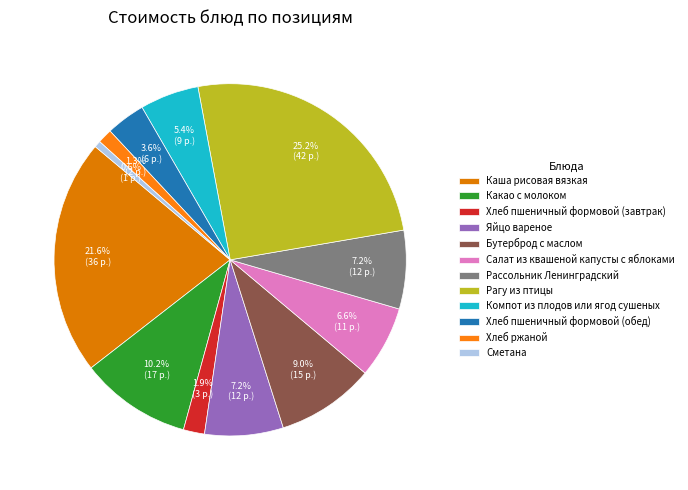

True or false: Сметана accounts for 1% of the total.

True